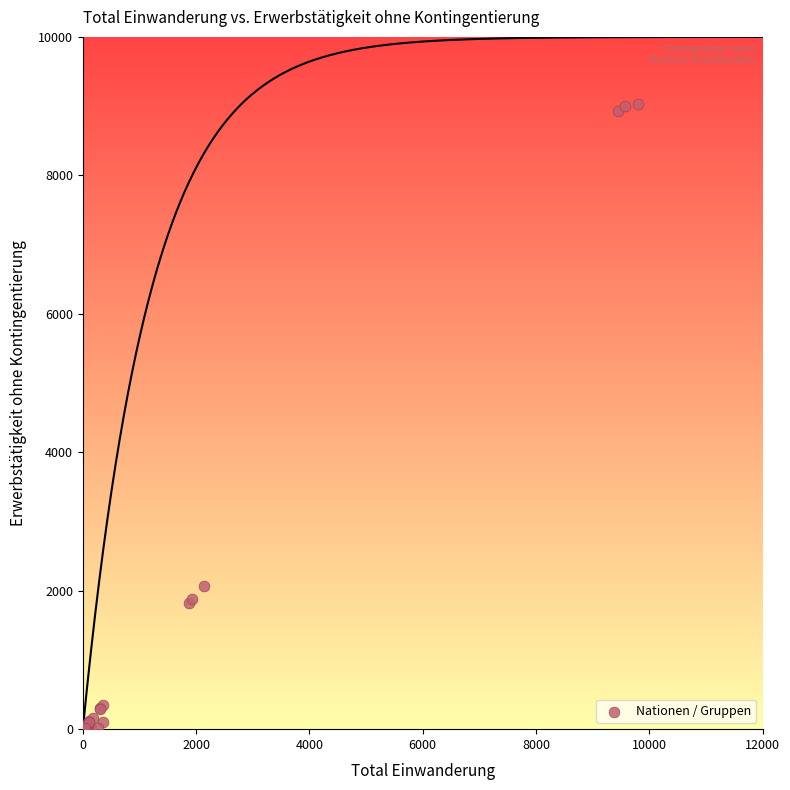

What Y value in the scatter plot is closest to 4517?

2075